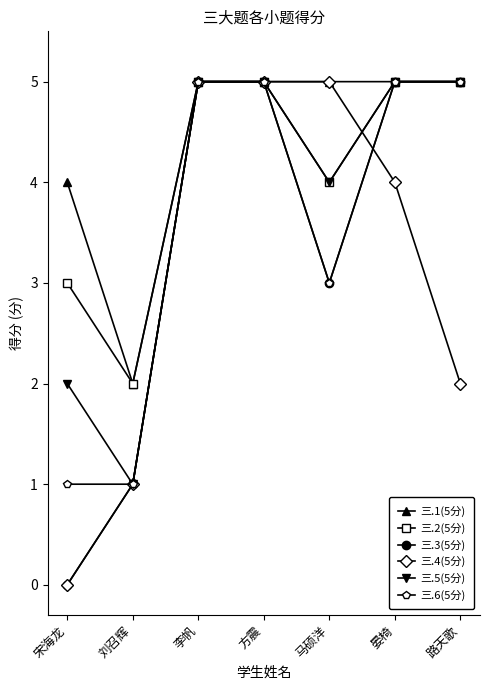

What is the label of the 6th point from the left?

晏椅